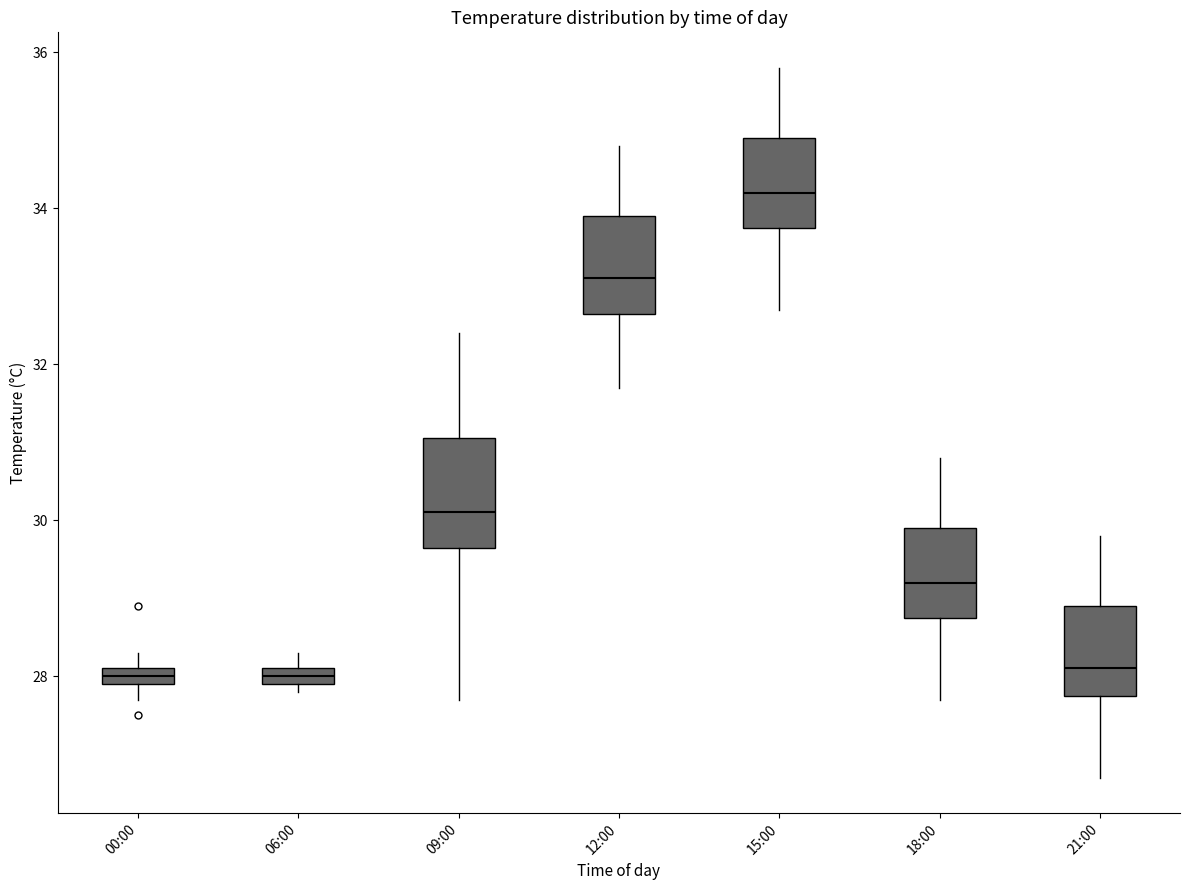

Where does the upper whisker of the box for 15:00 end on the y-axis? The values are not printed on the chart, so give them approximately, as read against the axis.

35.8